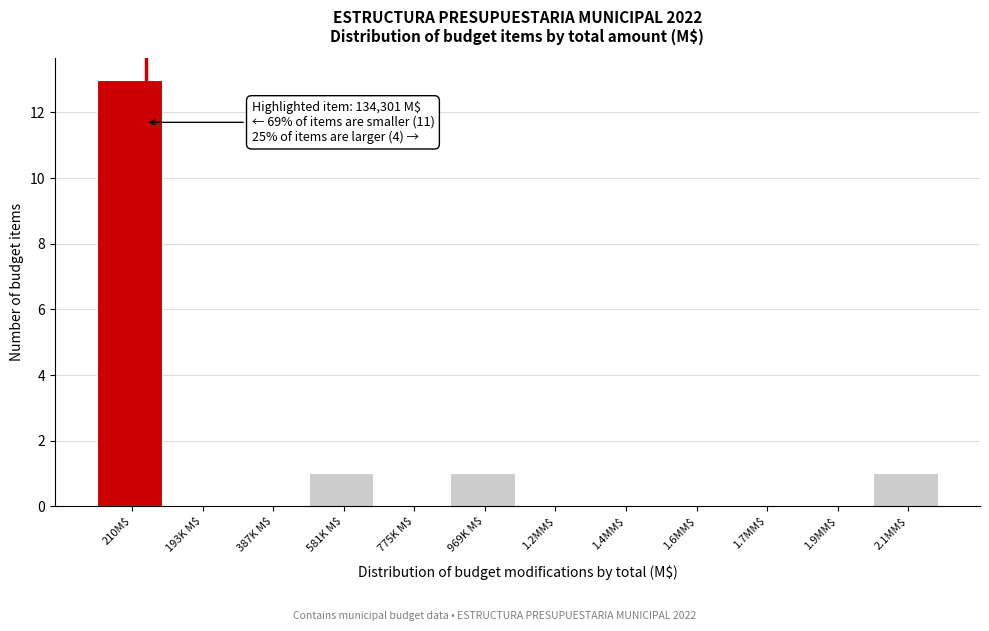

What is the maximum value shown in the chart?

13